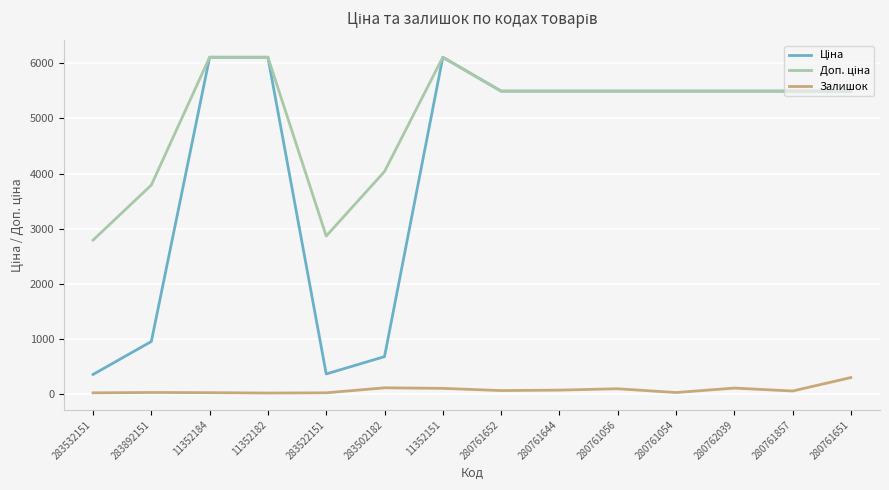

What is the greatest value displayed?

6112.5